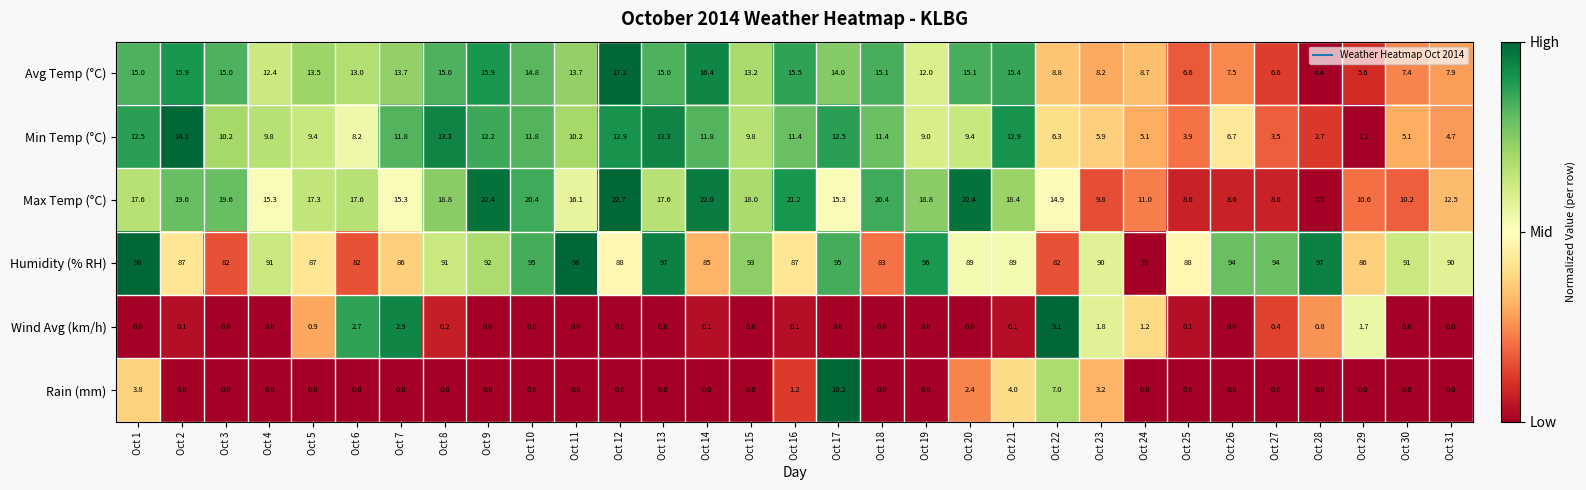

What is the difference between the highest and lowest values at Oct 2?

87.0